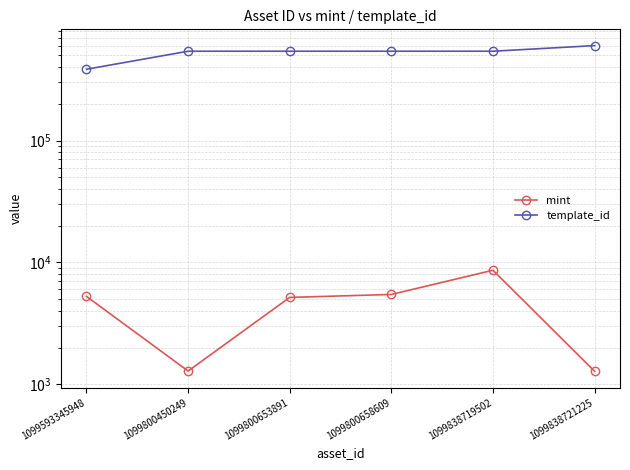

Reading left to right, transcribe all the data shown in this chart.

mint: 5267	1285	5166	5462	8633	1279
template_id: 385161	541468	541468	541468	541468	602002